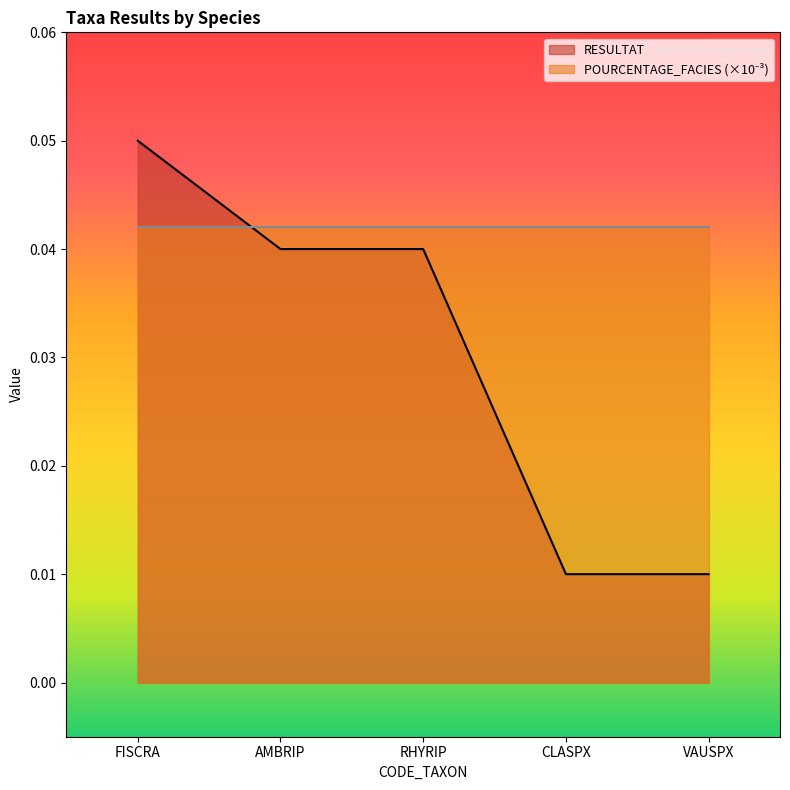

How many categories are shown in the chart?

5